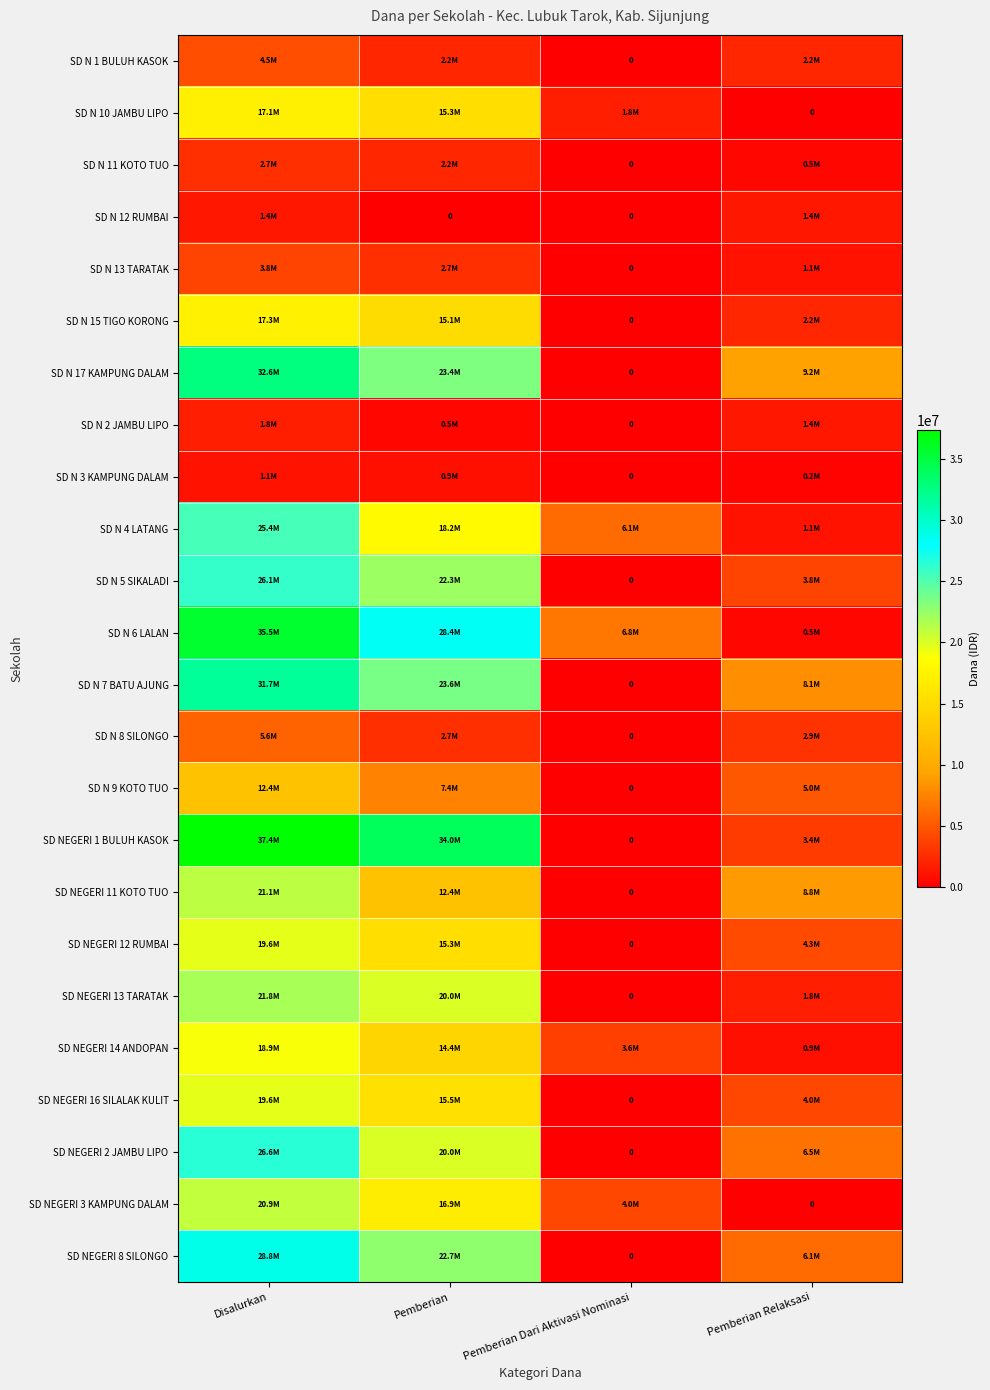

What is the maximum value shown in the chart?

37350000